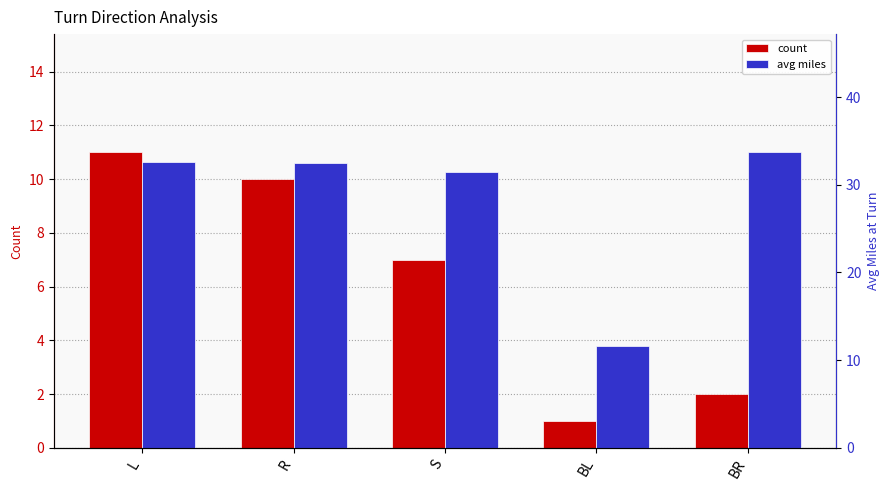

How many values in the avg miles series exceed 32?

3